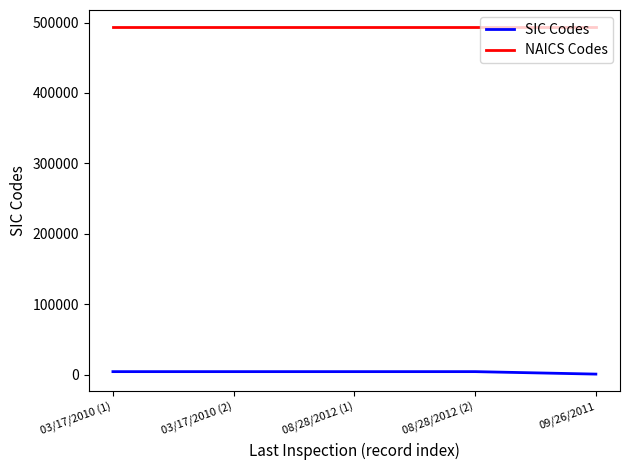

What is the lowest value of the NAICS Codes series?

493130